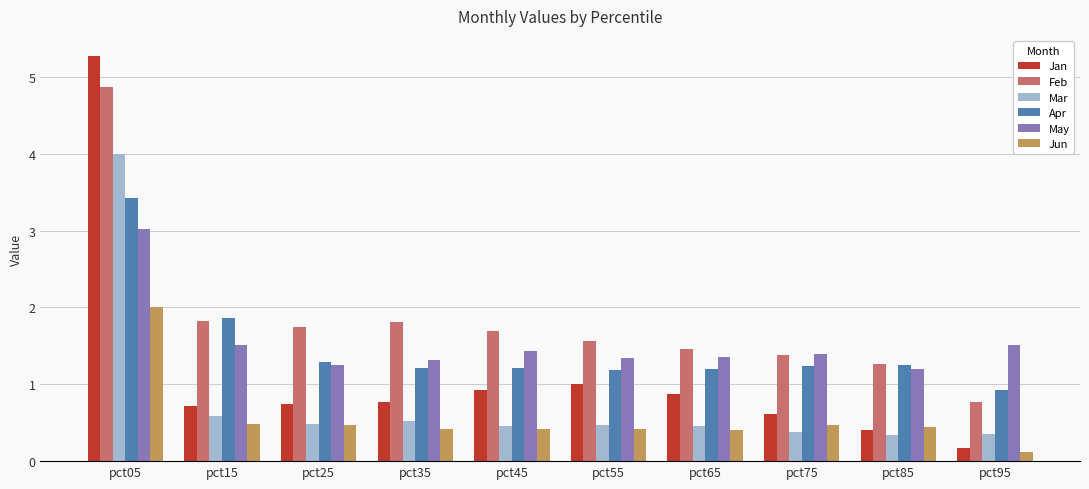

Is the value of May at pct95 greater than the value of Jan at pct95?

Yes